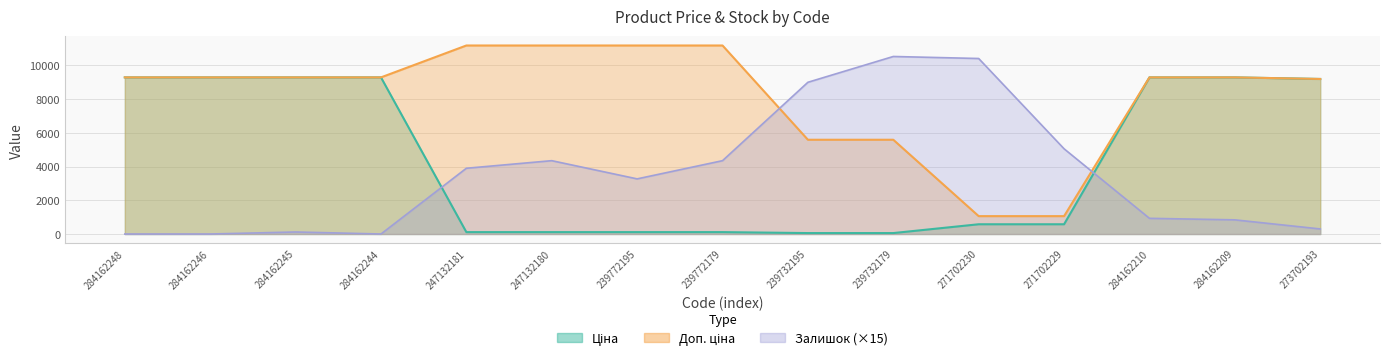

How many lines are shown in the chart?

3